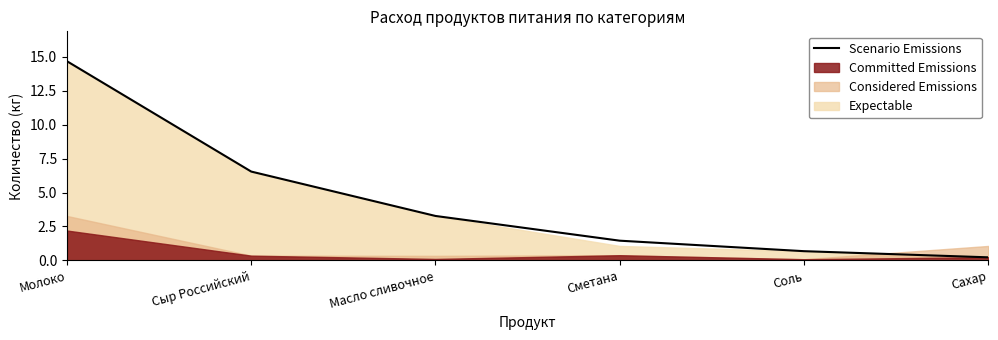

What is the label of the 3rd point from the right?

Сметана